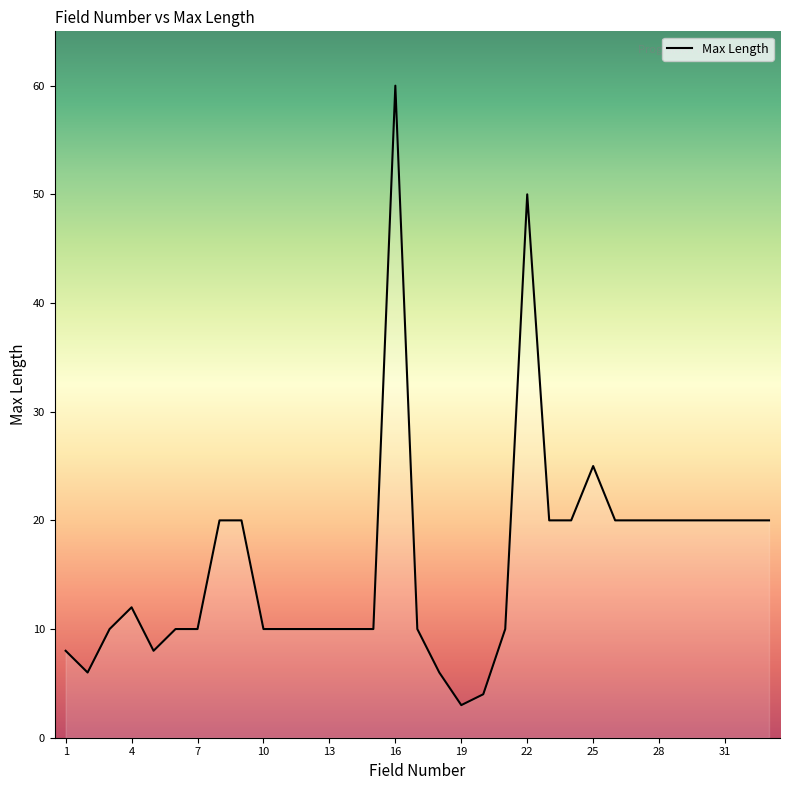

What is the average value?

16